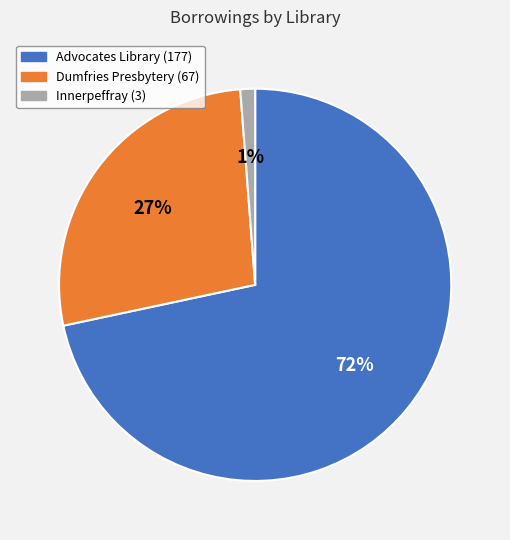

Is there a majority slice in this chart?

Yes